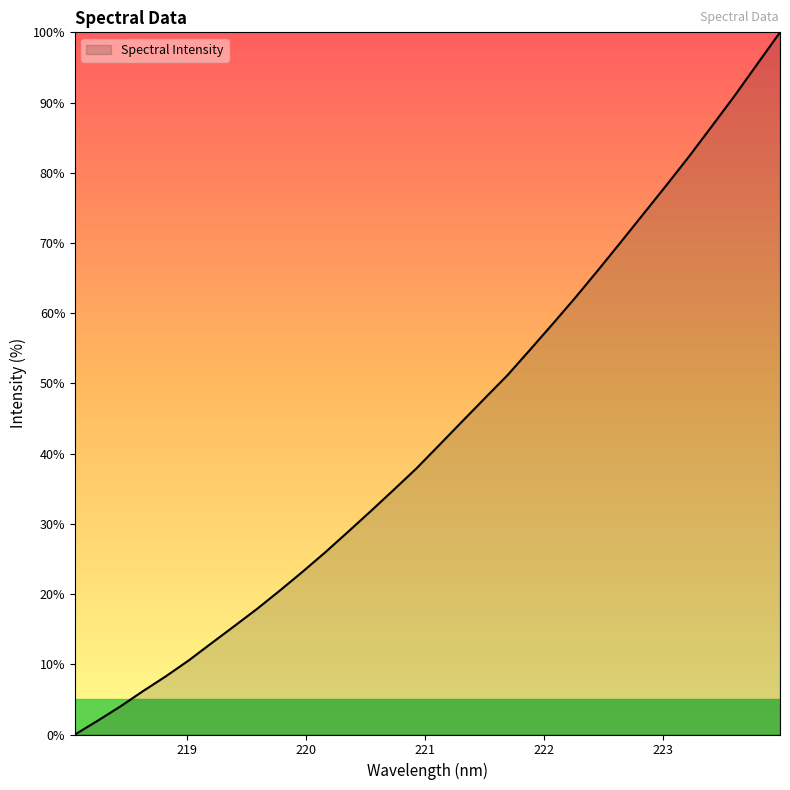

What is the average value?

43.3